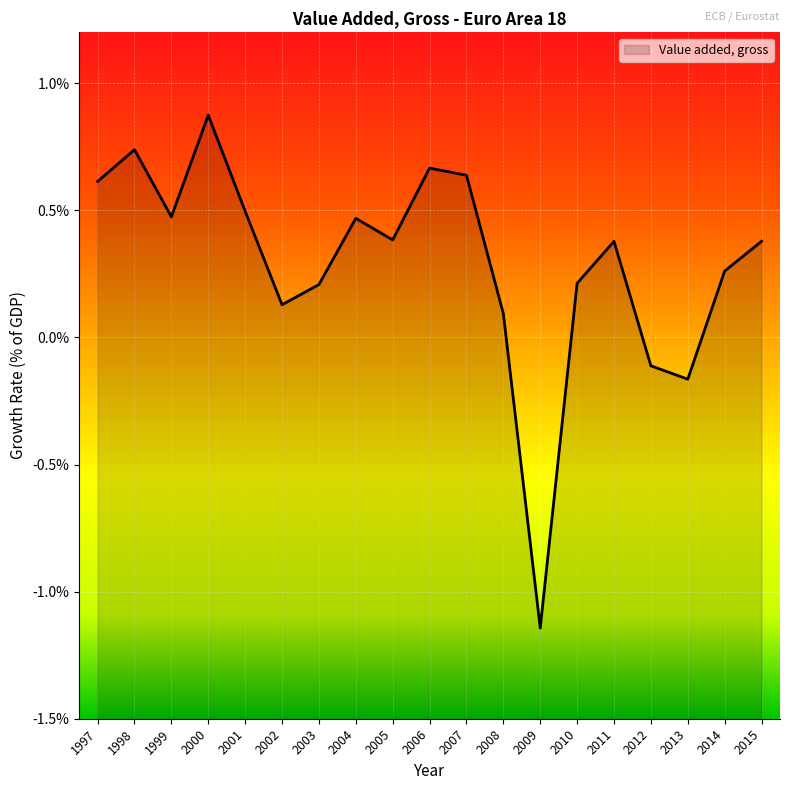

Which label corresponds to the smallest value in the chart?

2009